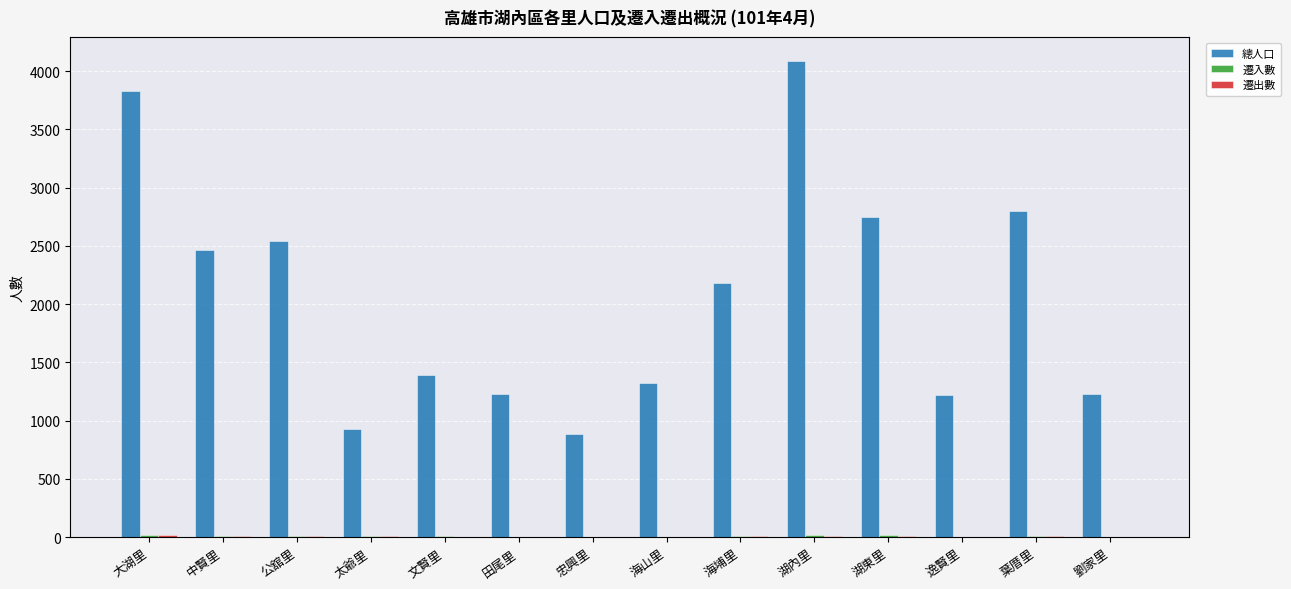

Which series has the largest total across all categories?

總人口